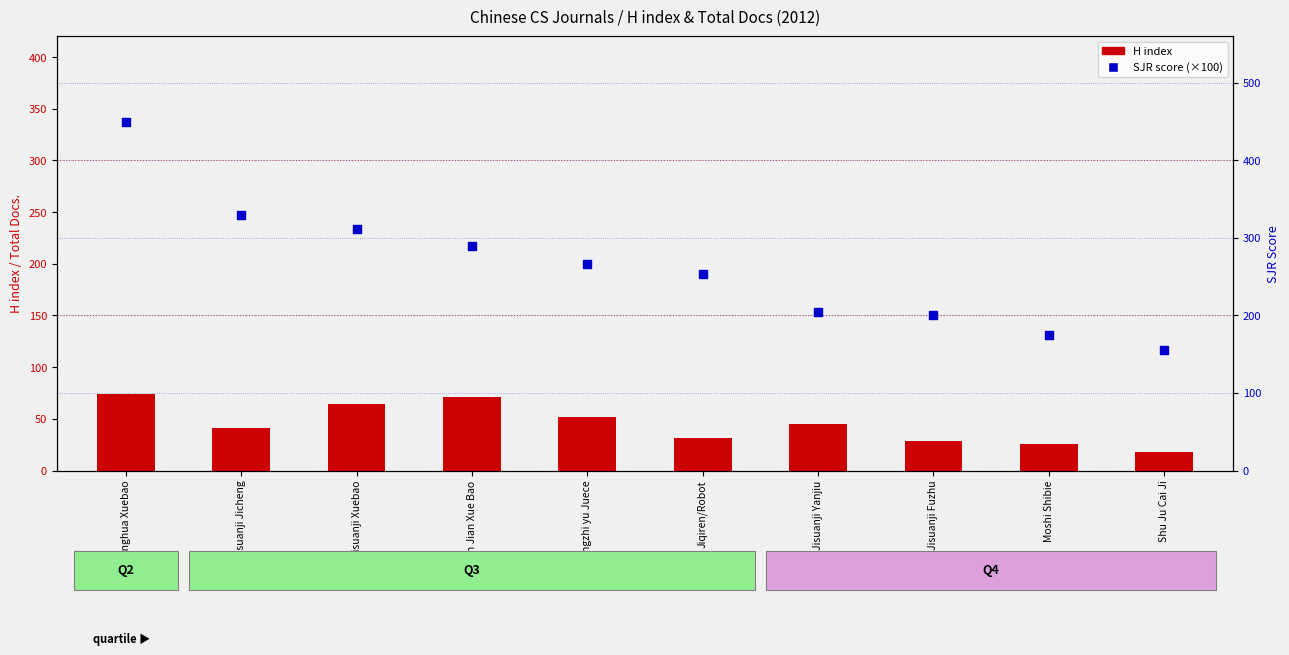

Which series reaches the maximum Y coordinate?

SJR score (x100)